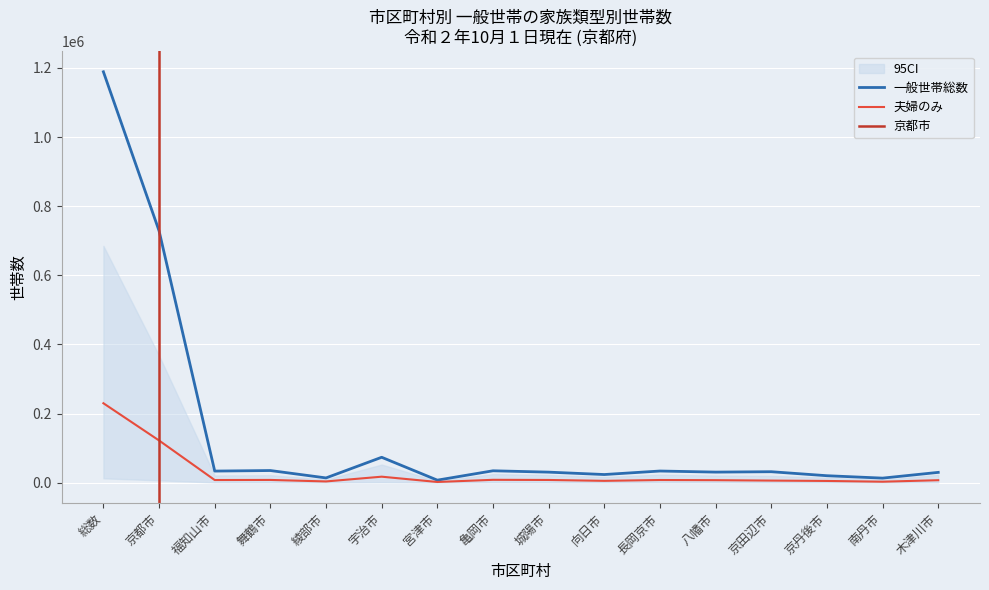

What is the maximum value for 夫婦のみ?

229823